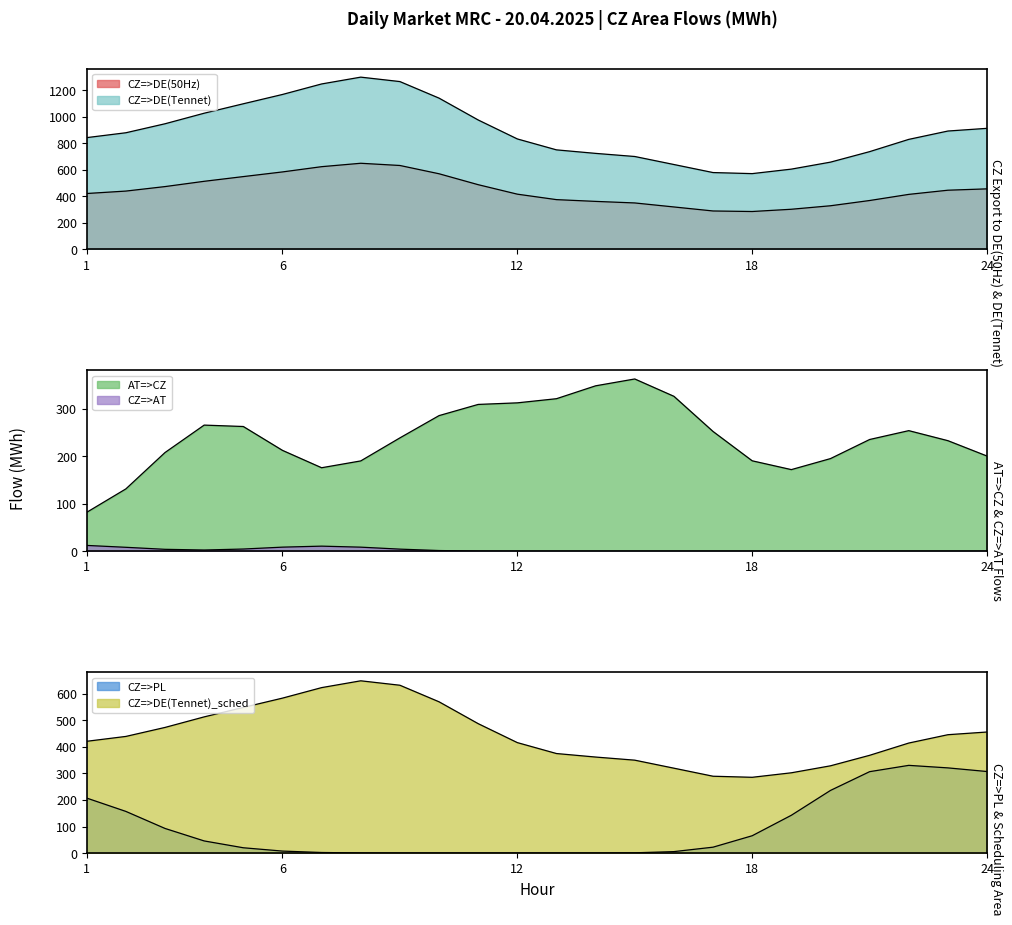

Rank the categories by CZ=>PL value from lowest to highest.

5, 6, 7, 8, 9, 10, 11, 12, 13, 14, 15, 16, 17, 18, 3, 4, 19, 2, 20, 24, 22, 1, 23, 21